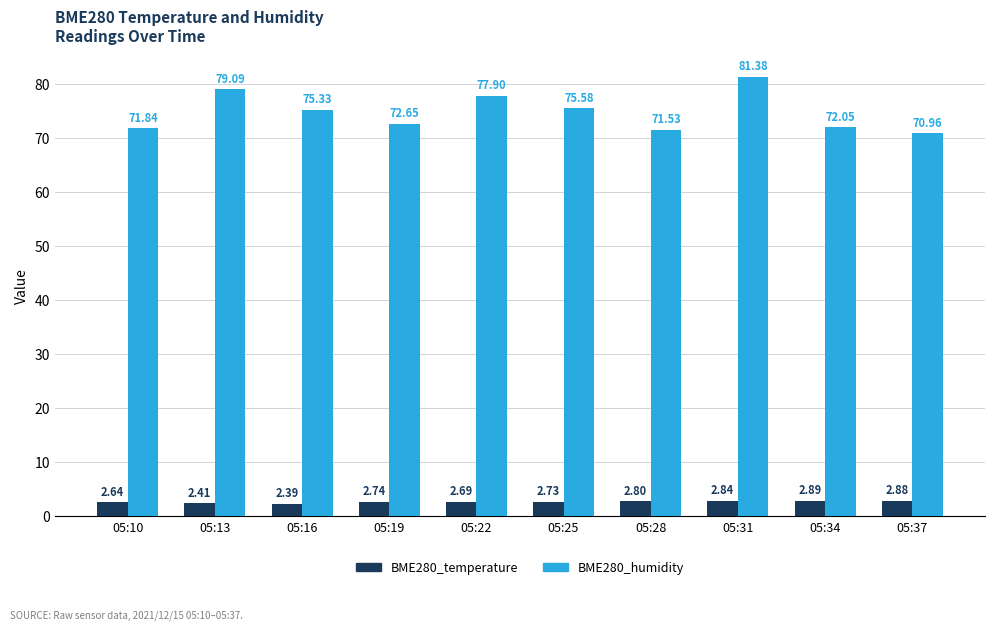

Which series has the largest range (max minus min)?

BME280_humidity